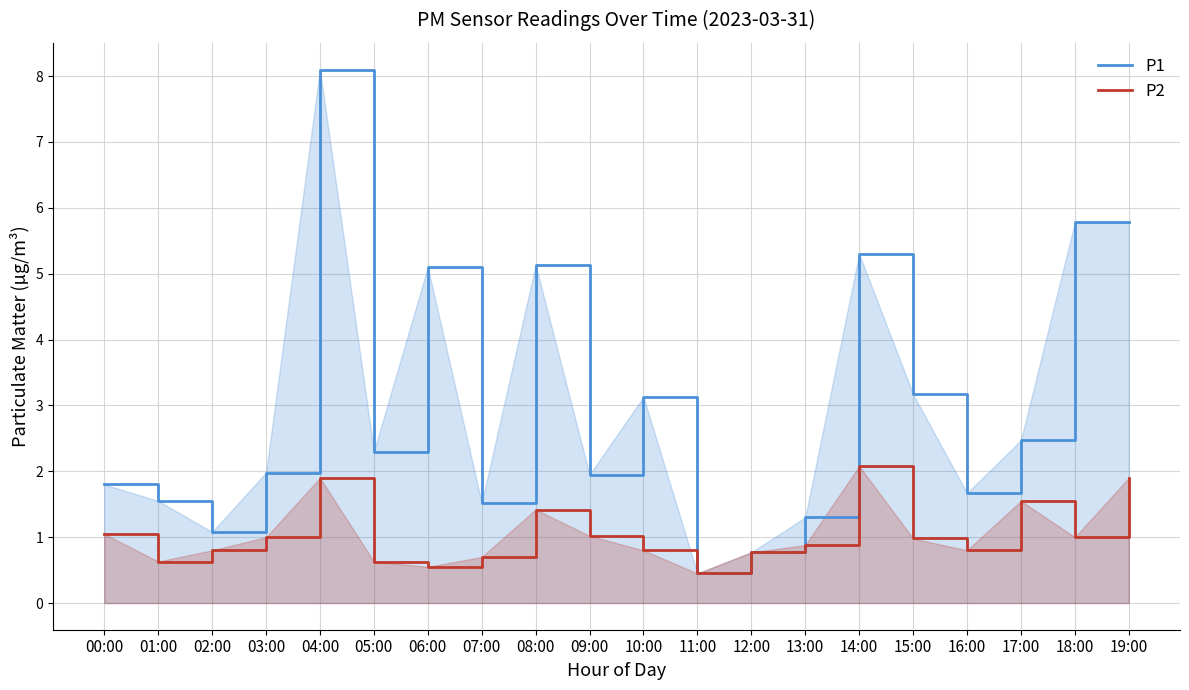

In P2, how many points are lower than both neighbors (excluding endpoints)?

5